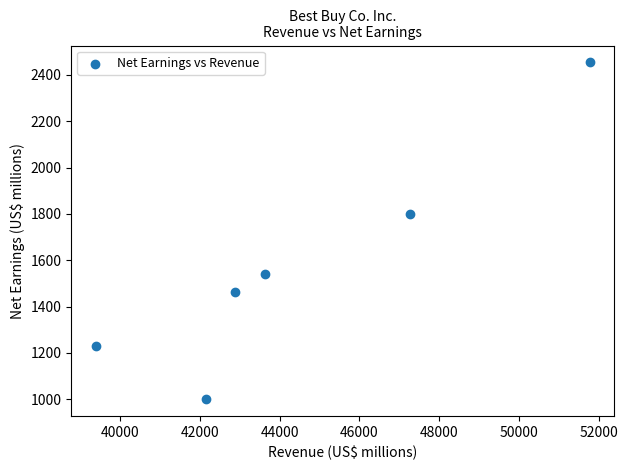

What Y value in the scatter plot is closest to 1727?

1798